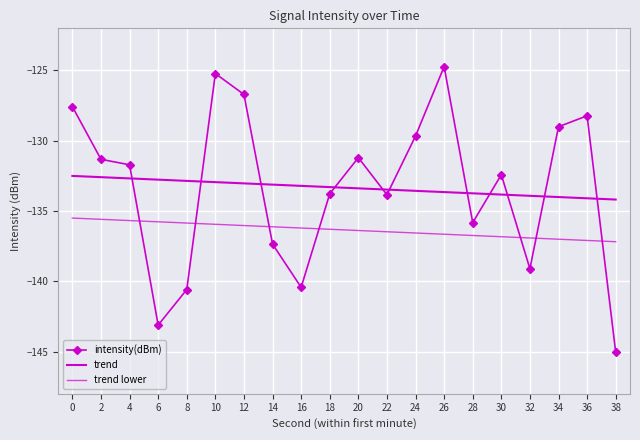

In intensity(dBm), how many points are lower than both neighbors (excluding endpoints)?

5